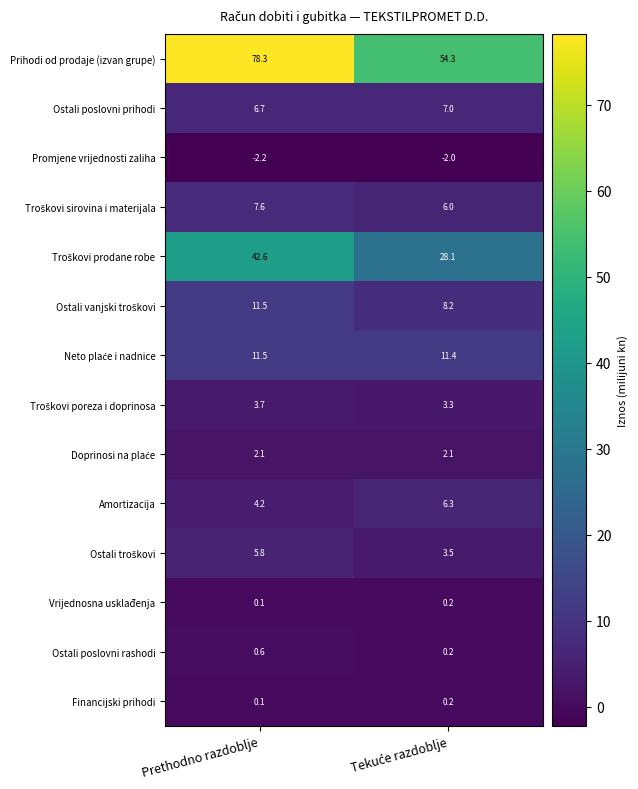

The value of Ostali poslovni rashodi at Prethodno razdoblje is 0.1. True or false?

False